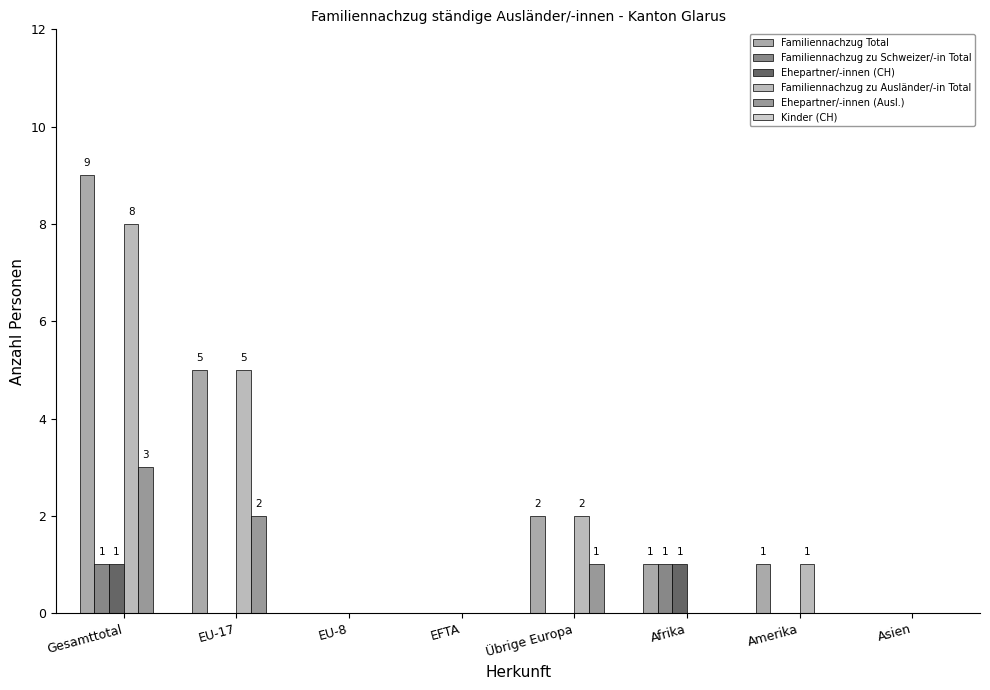

How many data points does each series have?

8